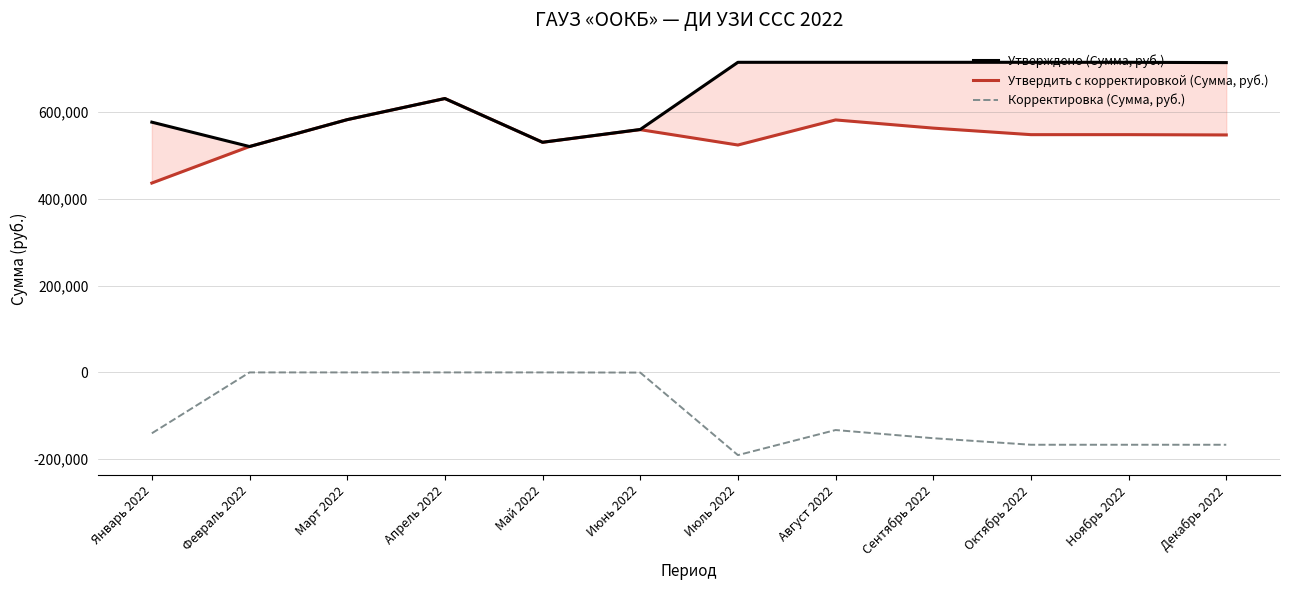

True or false: Утверждено (Сумма, руб.) and Корректировка (Сумма, руб.) intersect in this chart.

False